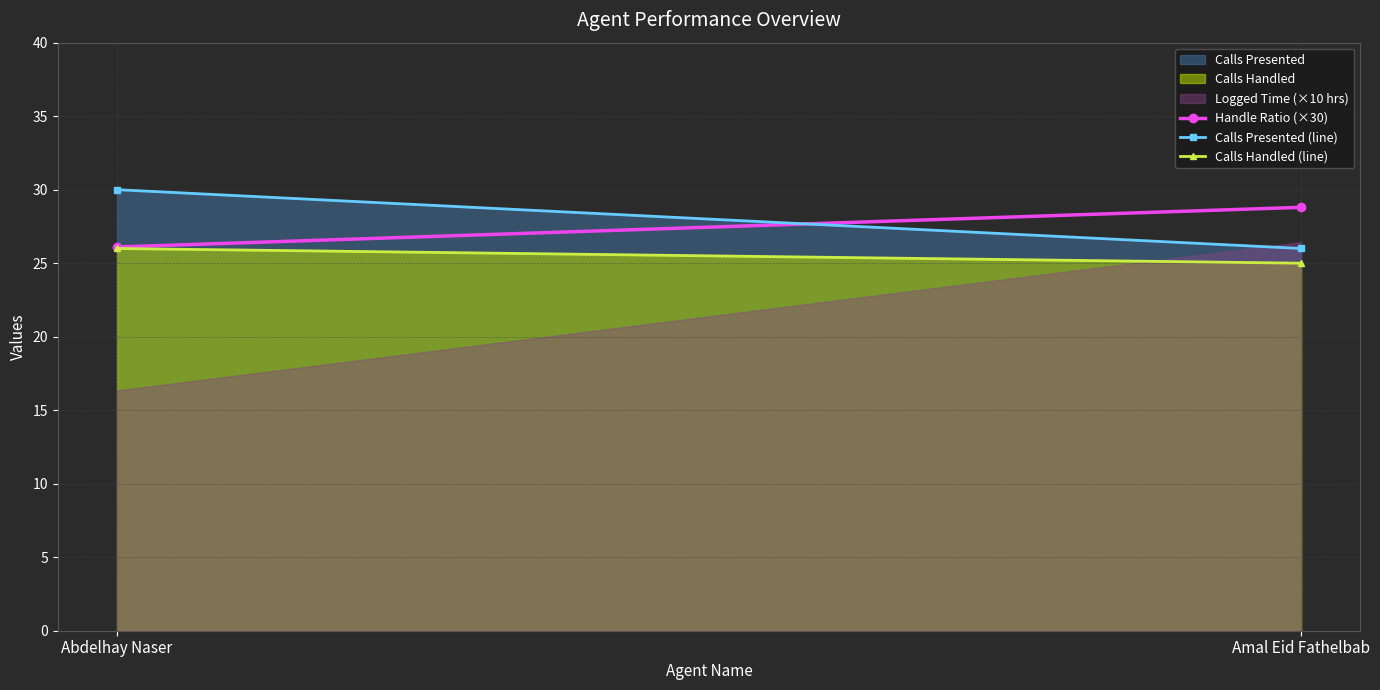

Where is Calls Handled (line) nearest to the value 25?

Amal Eid Fathelbab